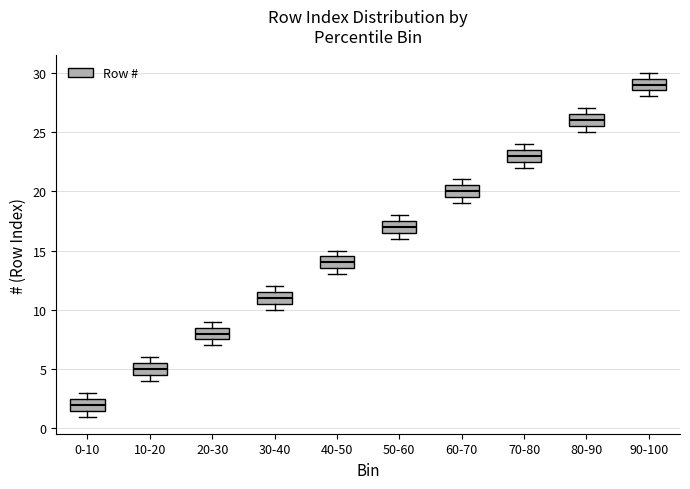

Where is the lower edge of the box for 10-20 on the y-axis? The values are not printed on the chart, so give them approximately, as read against the axis.

4.5